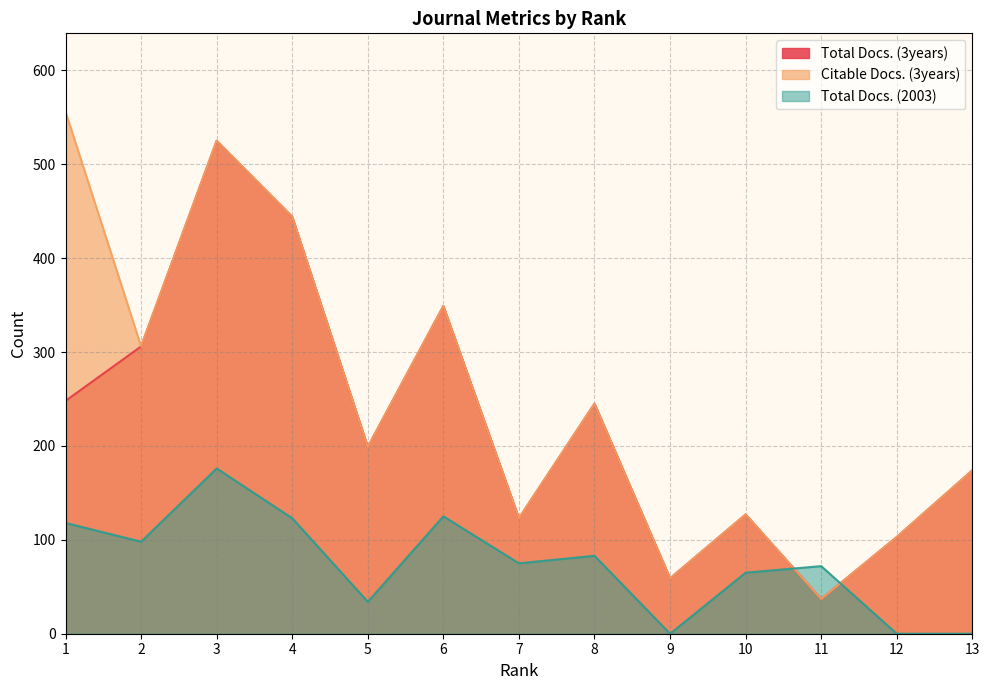

How many interior local valleys does the Total Docs. (2003) series have?

4